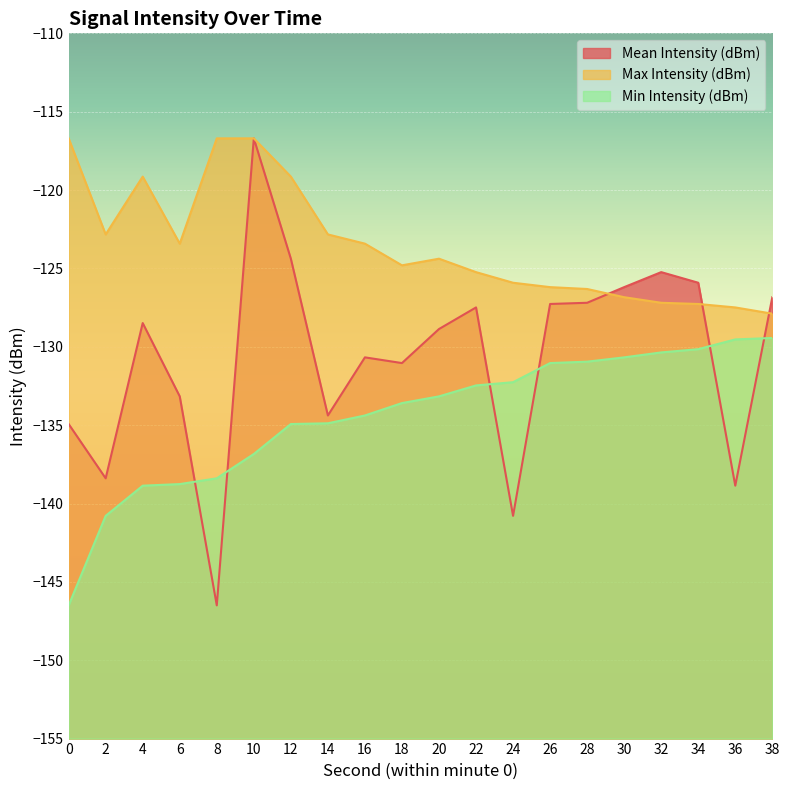

At which label does Max Intensity (dBm) reach its minimum?

38